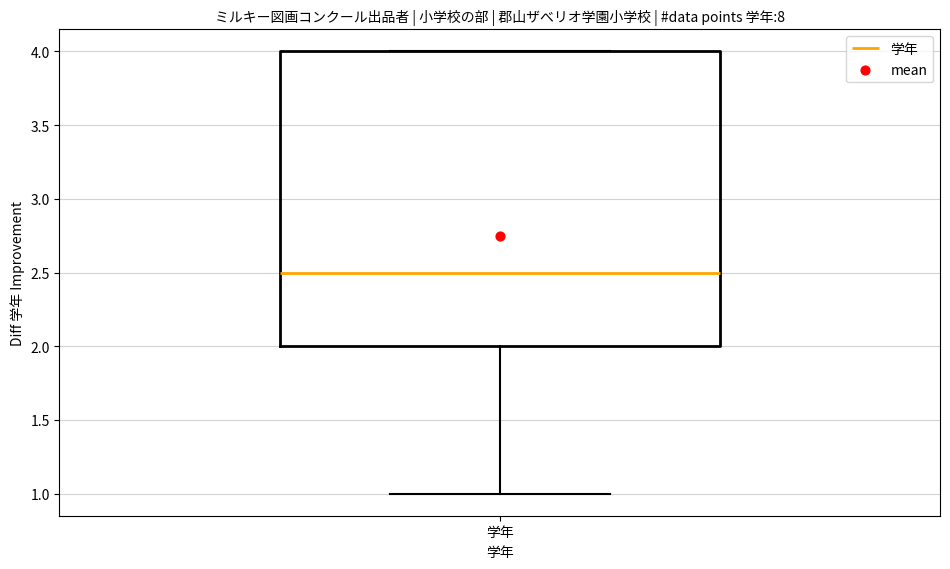

Read this box plot against the y-axis: the position of the median line, the range covered by the box, and the ends of both whiskers. The values are not printed on the chart, so give them approximately, as read against the axis.

median 2.5, box 2.0 to 4.0, whiskers 1.0 to 4.0